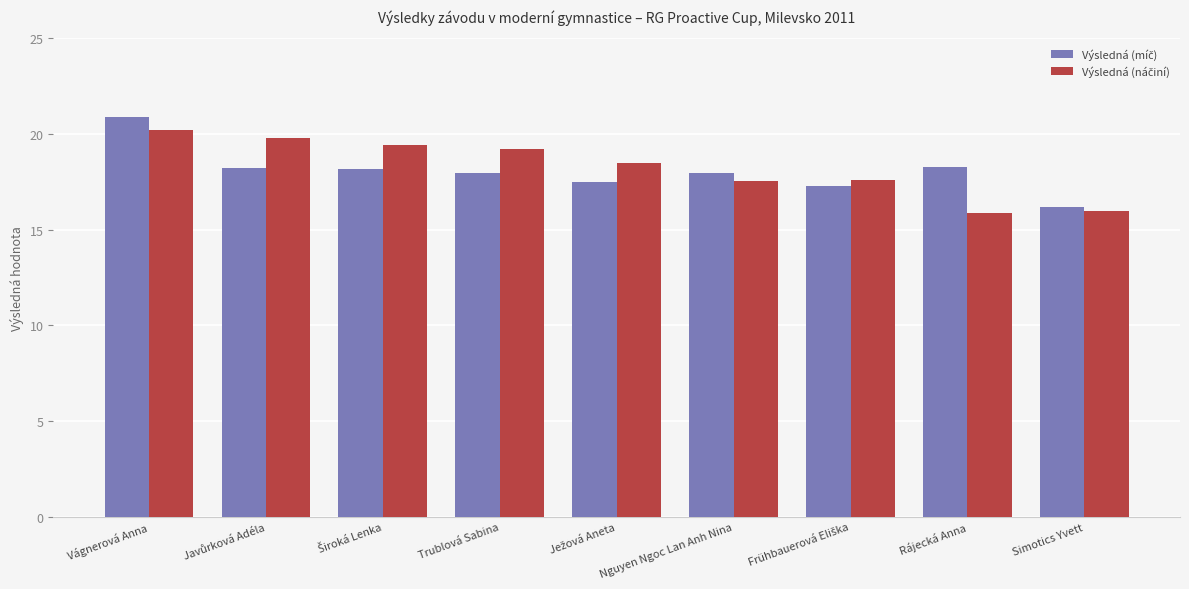

What is the total value across all series at Rájecká Anna?

34.2